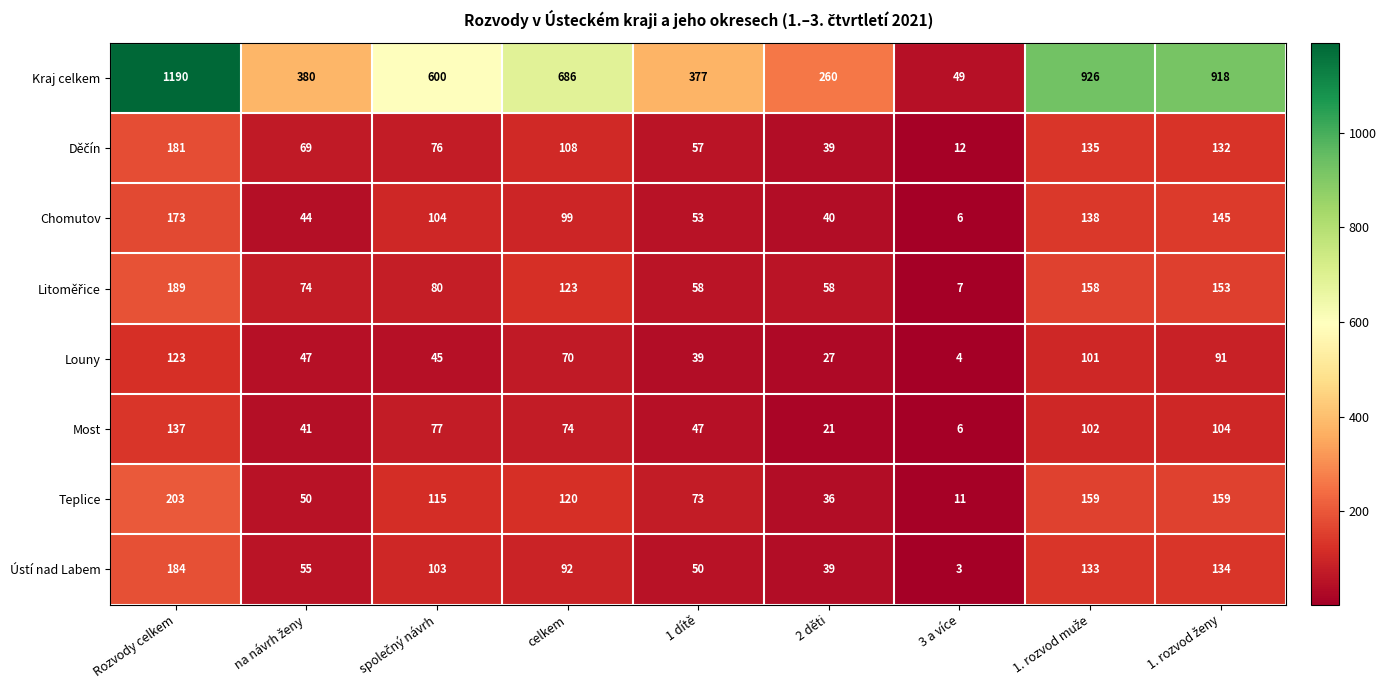

At how many categories does at least one series exceed 21?

9